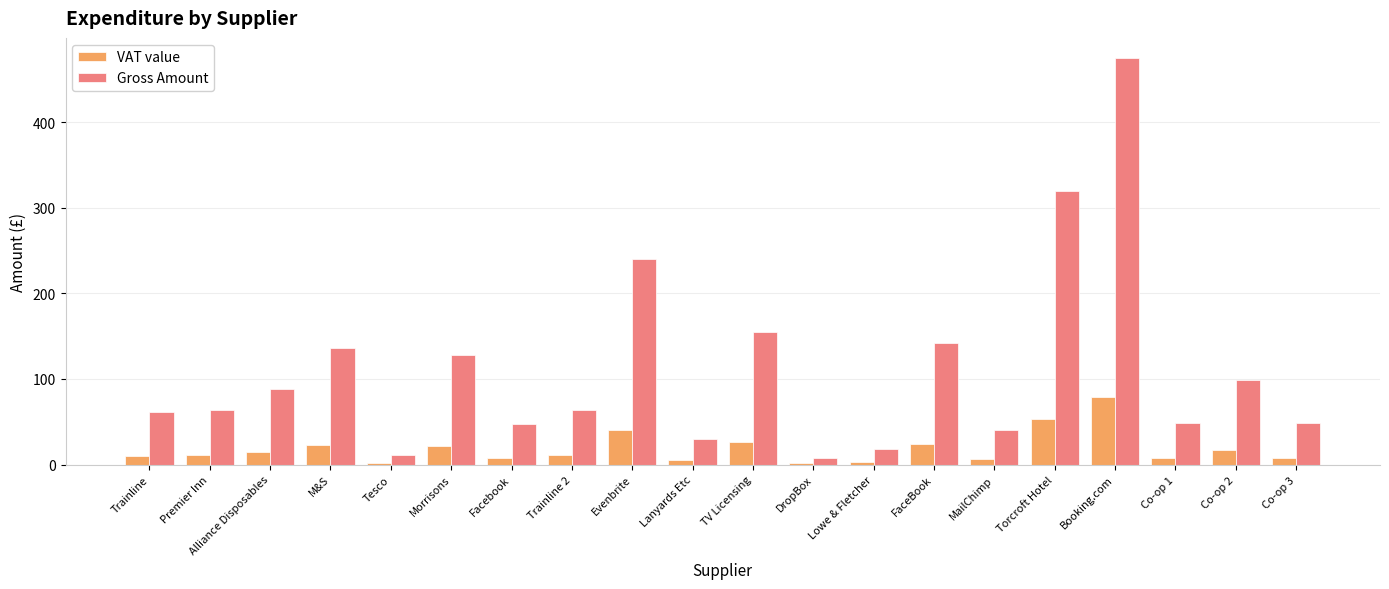

Is it true that Gross Amount equals 63.5 at Trainline 2?

True